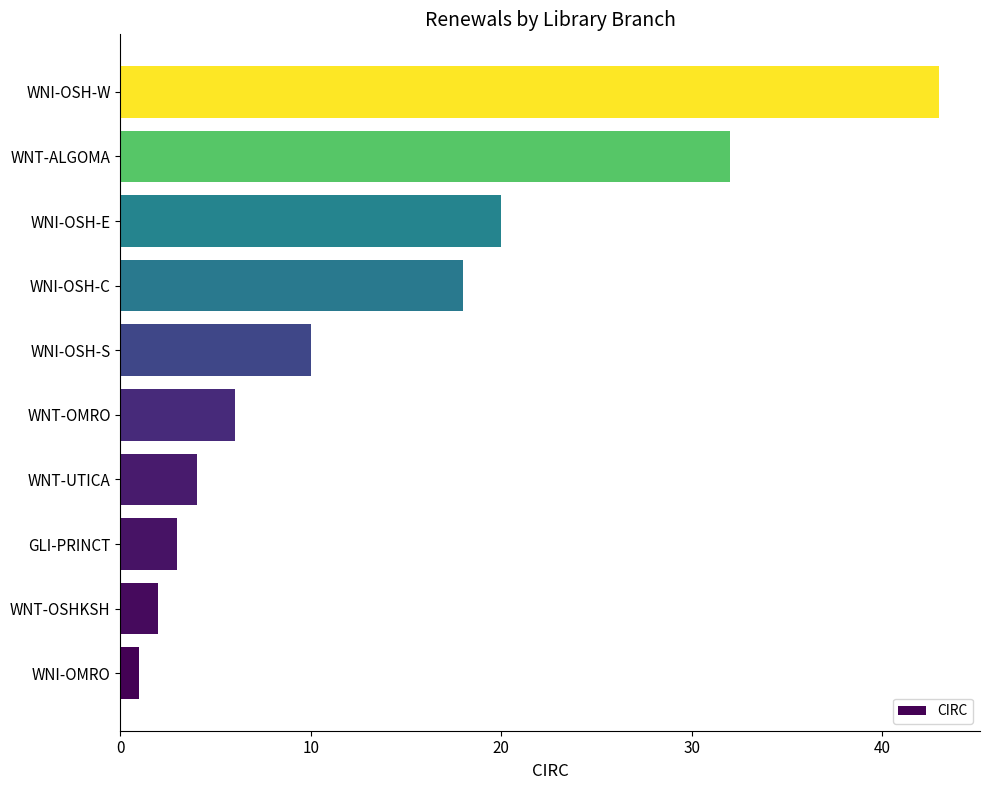

The chart shows a value of 6 at WNT-UTICA. True or false?

False